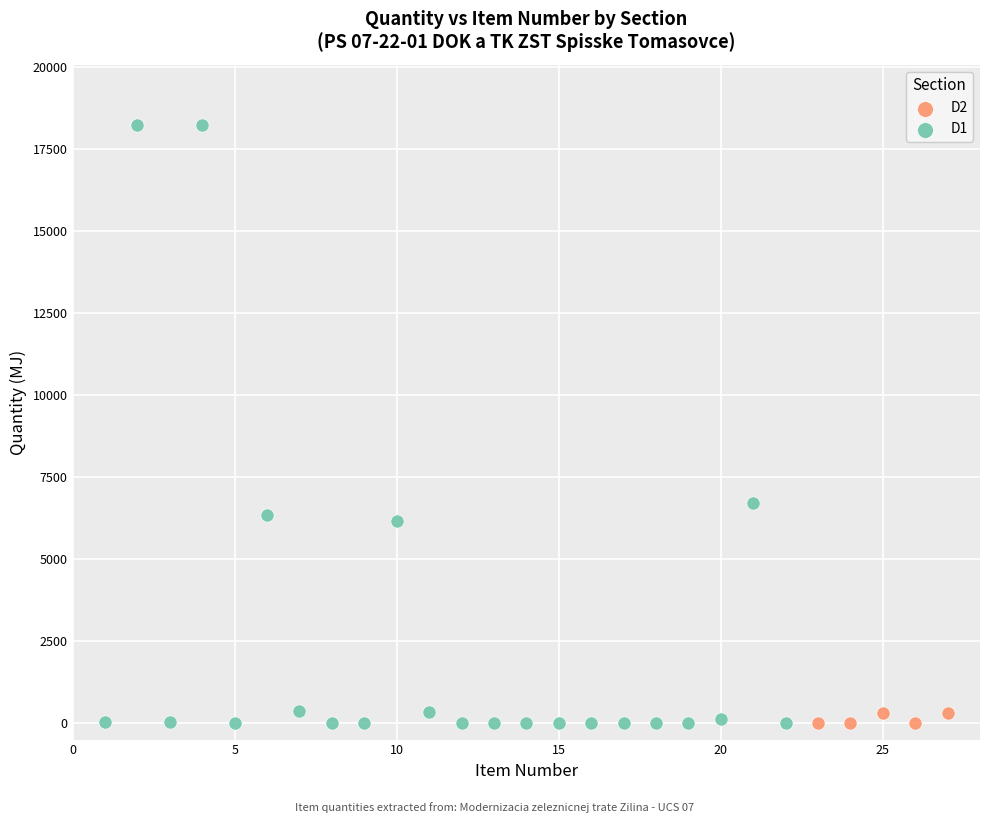

Which series has the widest spread of Y values?

D1